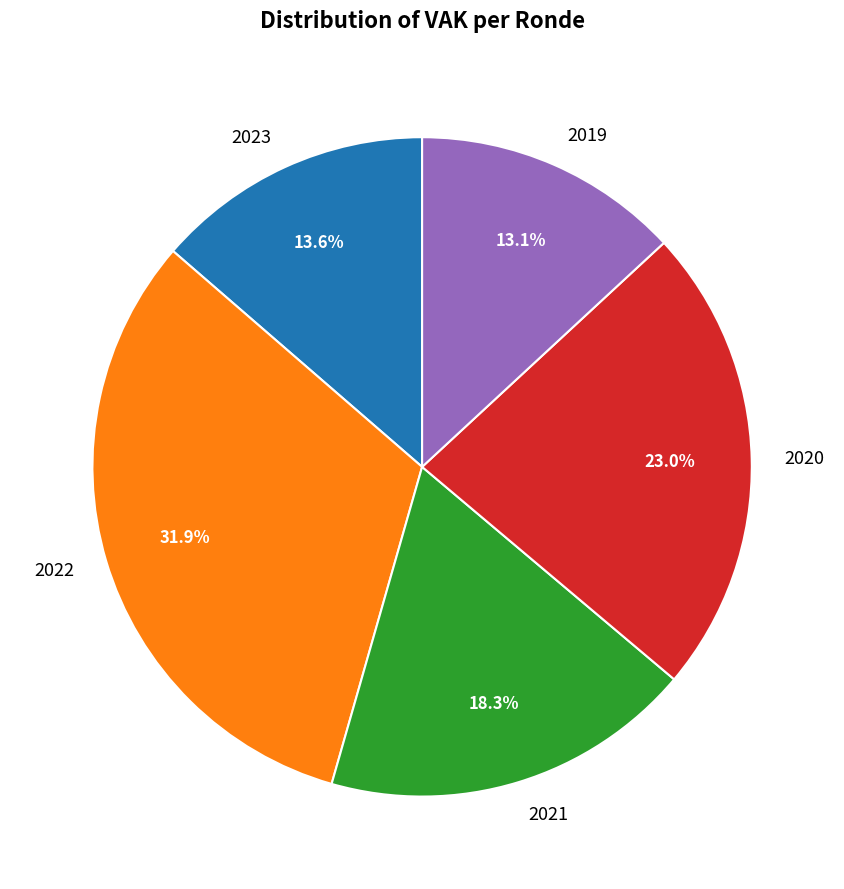

To the nearest percent, what is the difference between the largest and smallest slice percentages?

19%